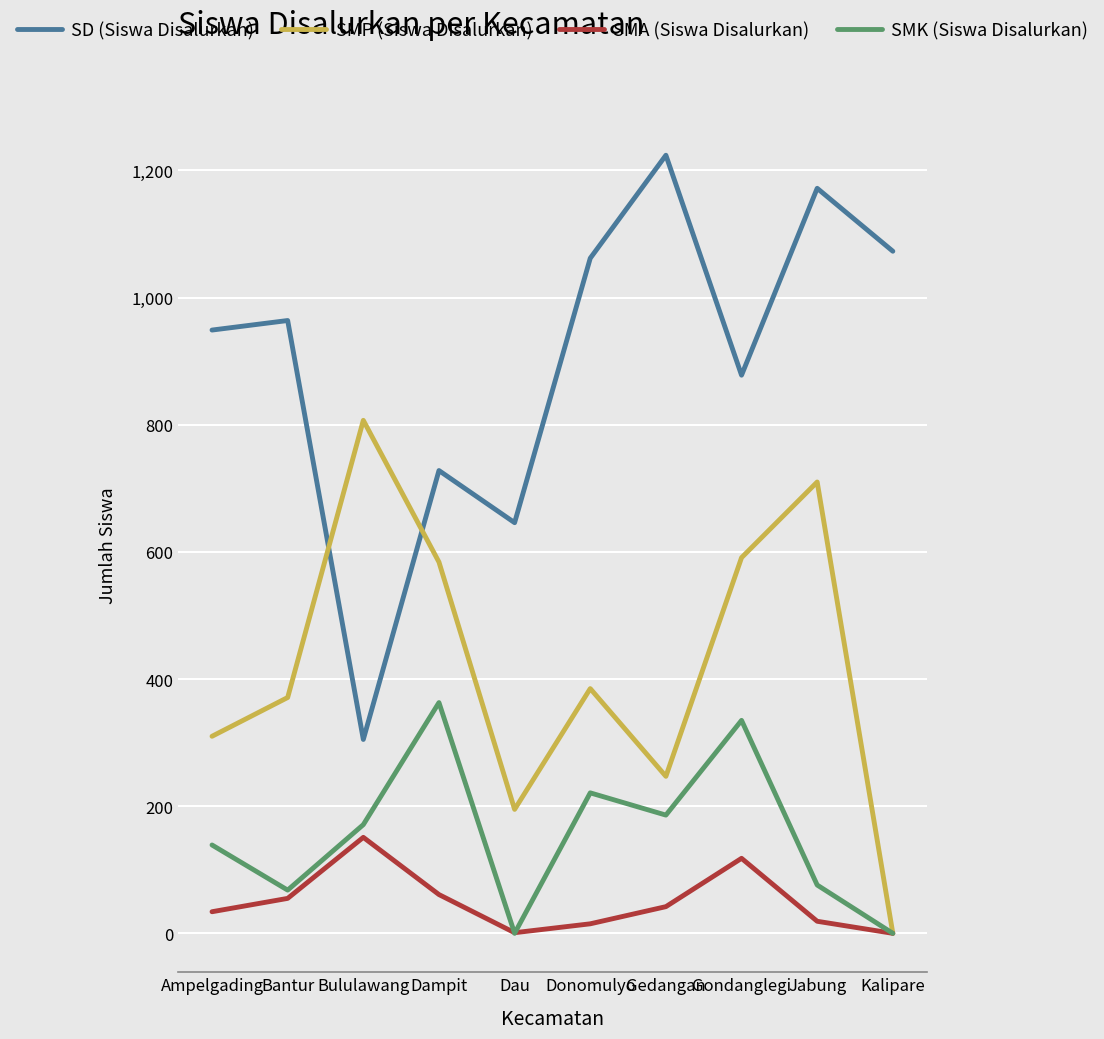

At which label does SD (Siswa Disalurkan) reach its minimum?

Bululawang